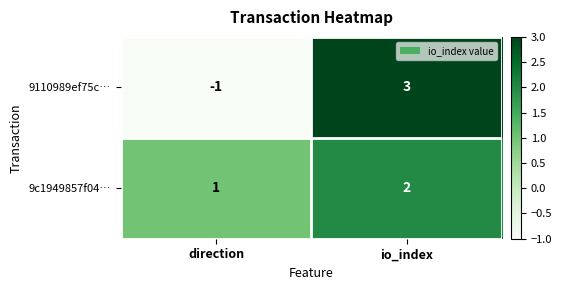

Which series has the widest spread of values?

9110989ef75c…